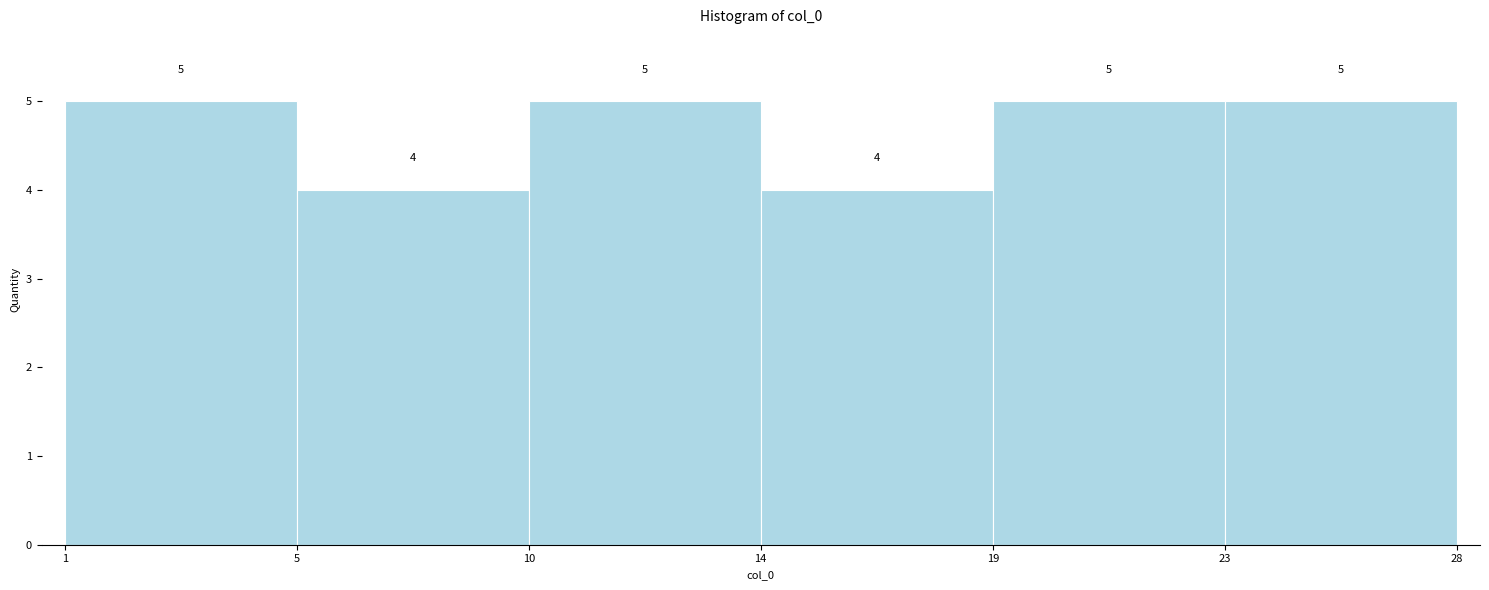

Reading left to right, what are all the values shown in this chart?

1=5	5=4	10=5	14=4	19=5	23=5